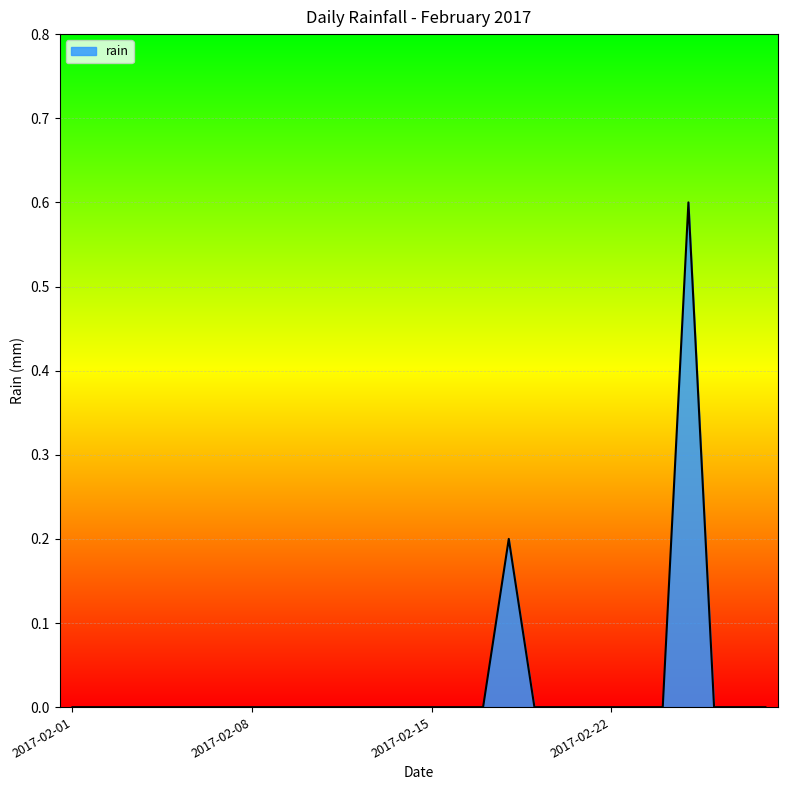

Does the chart display data point markers on the line(s)?

No